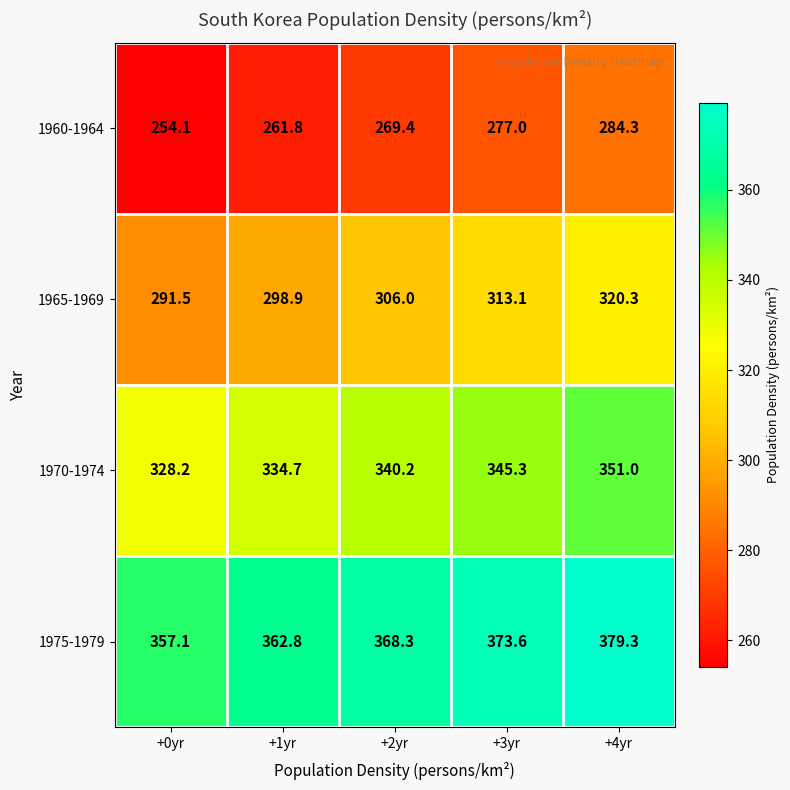

Which series has the largest total across all categories?

1975-1979